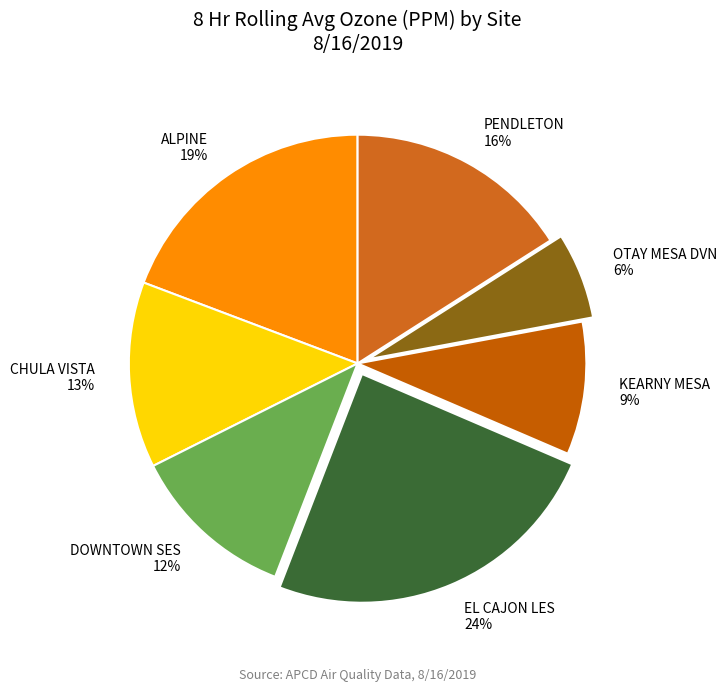

To the nearest percent, what is the difference between the PENDLETON and CHULA VISTA slice percentages?

3%